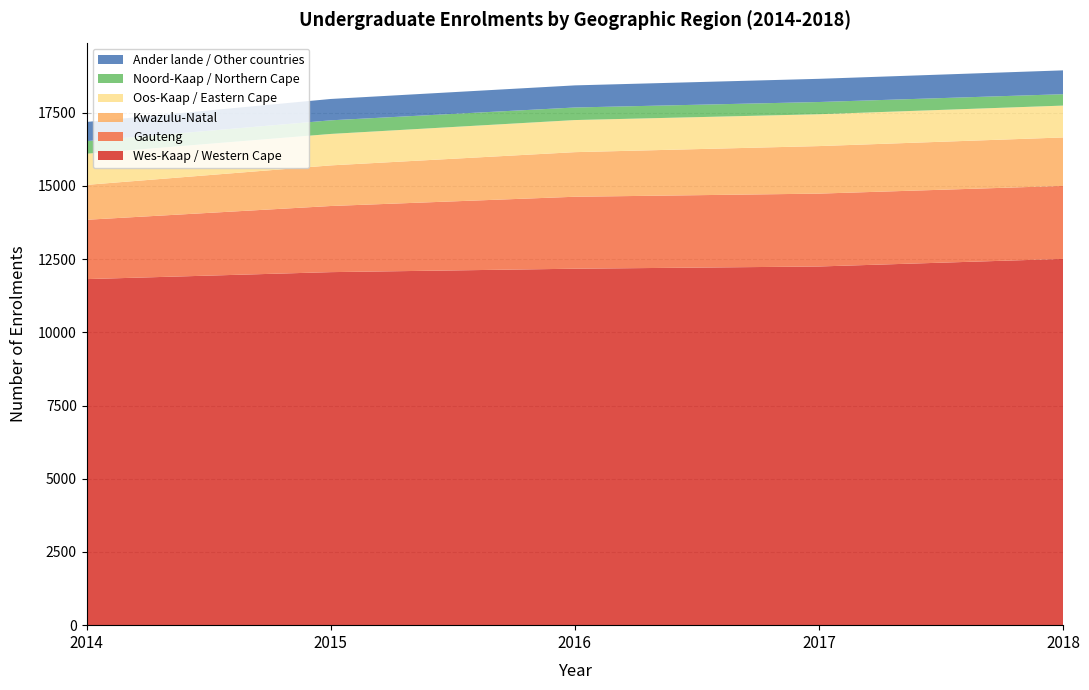

Reading left to right, list all the values displayed in this chart.

Wes-Kaap / Western Cape: 2014=11817	2015=12055	2016=12172	2017=12248	2018=12507
Gauteng: 2014=2026	2015=2258	2016=2457	2017=2488	2018=2492
Kwazulu-Natal: 2014=1192	2015=1387	2016=1523	2017=1623	2018=1655
Oos-Kaap / Eastern Cape: 2014=1064	2015=1074	2016=1096	2017=1088	2018=1088
Noord-Kaap / Northern Cape: 2014=429	2015=465	2016=429	2017=417	2018=389
Ander lande / Other countries: 2014=655	2015=729	2016=755	2017=792	2018=814